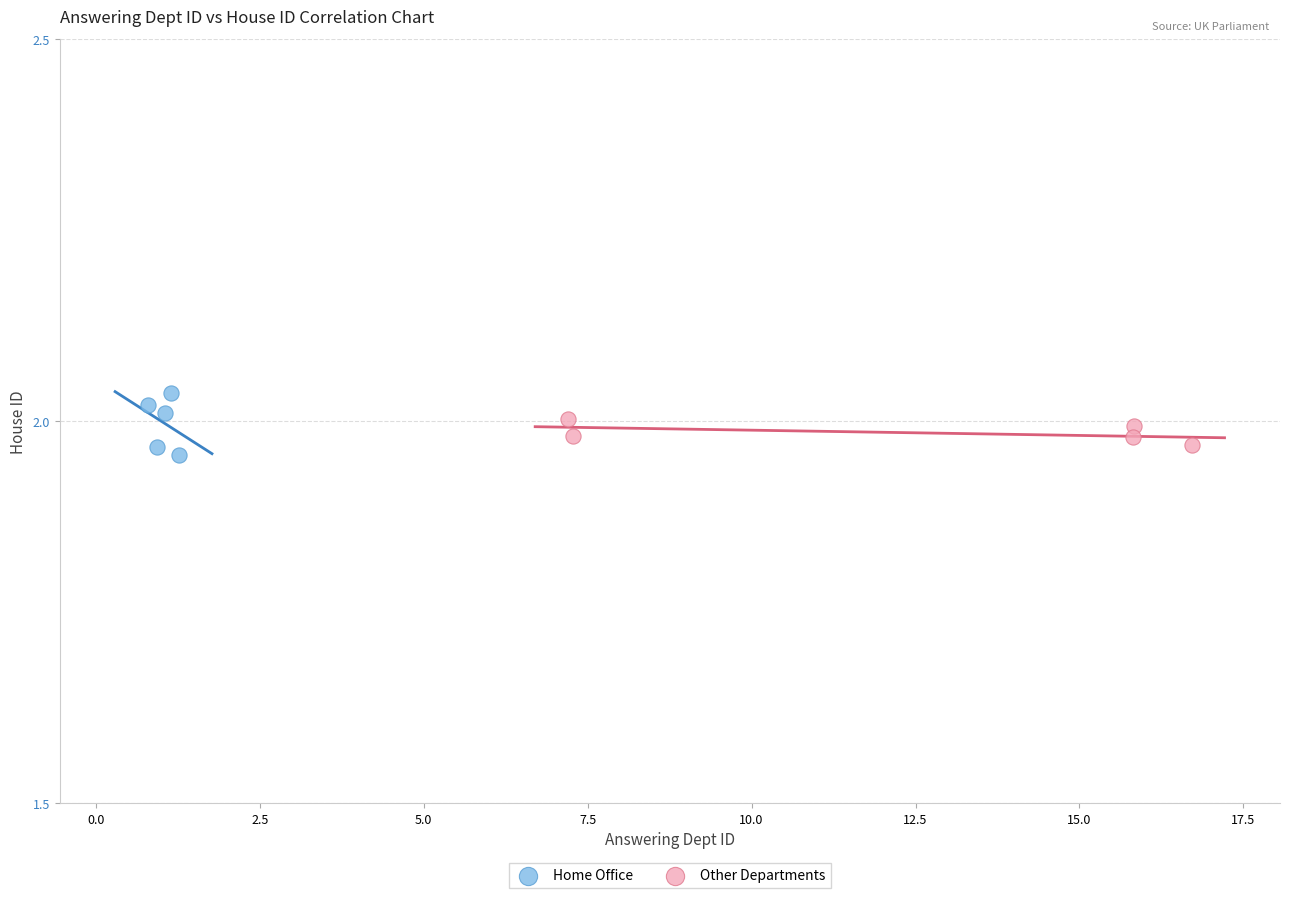

Which series has the largest Y range (max minus min)?

Home Office